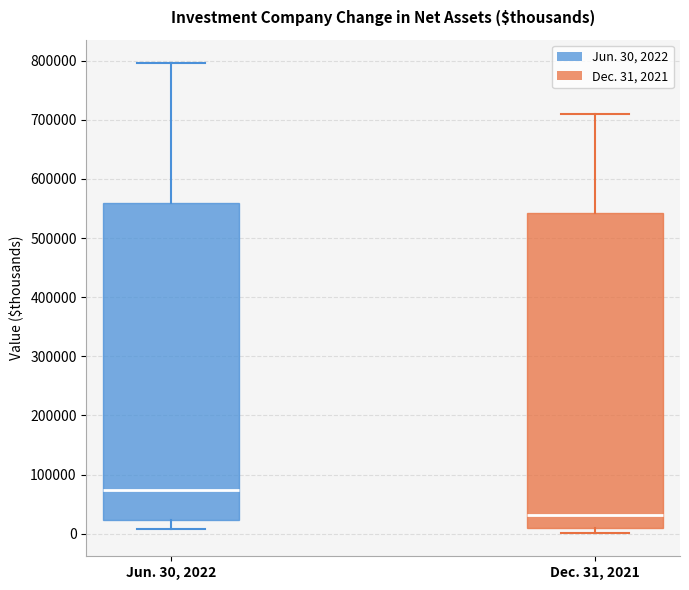

Where does the median line of the box for Dec. 31, 2021 sit on the y-axis? The values are not printed on the chart, so give them approximately, as read against the axis.

30000